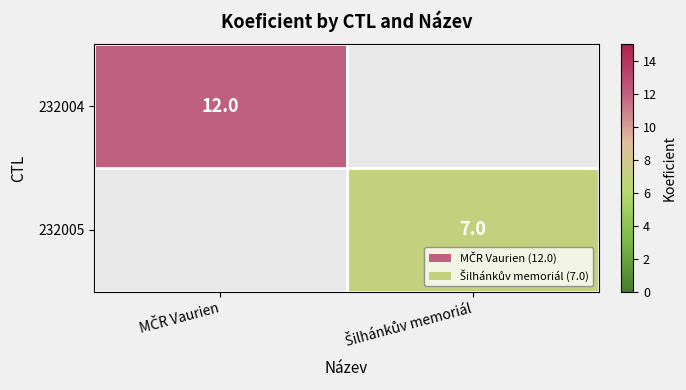

Is it true that 232004 equals 6 at Šilhánkův memoriál?

False